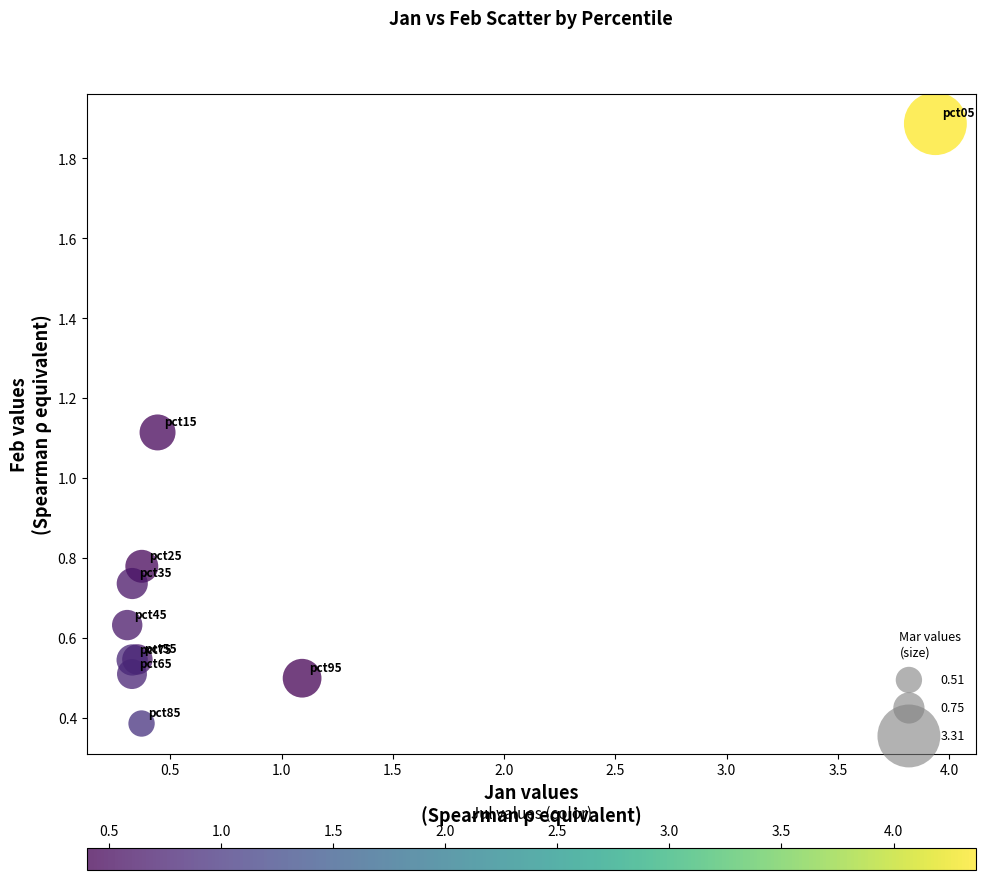

What Y value in the scatter plot is closest to 1?

1.1